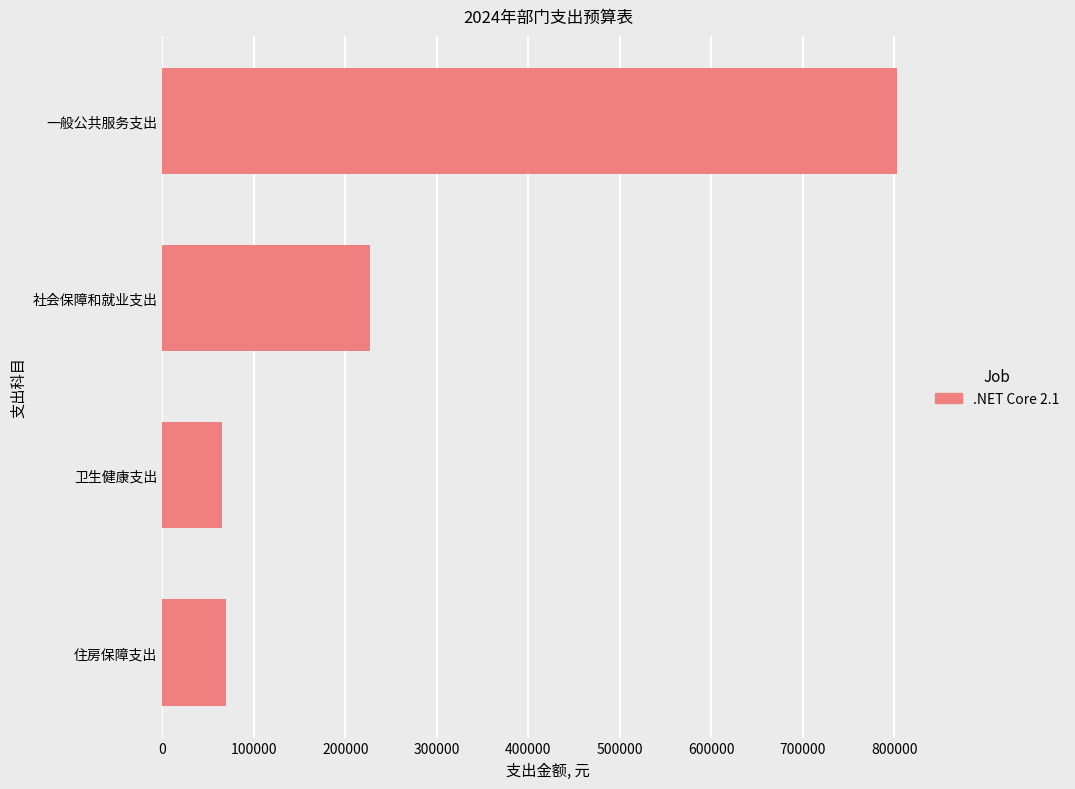

Does the chart contain stacked bars?

No